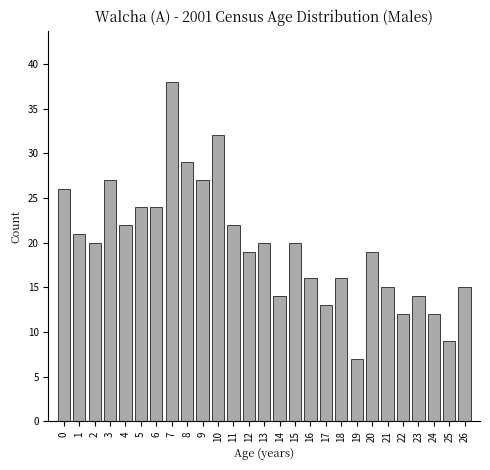

Reading right to left, what are all the values shown in this chart?

26=15	25=9	24=12	23=14	22=12	21=15	20=19	19=7	18=16	17=13	16=16	15=20	14=14	13=20	12=19	11=22	10=32	9=27	8=29	7=38	6=24	5=24	4=22	3=27	2=20	1=21	0=26